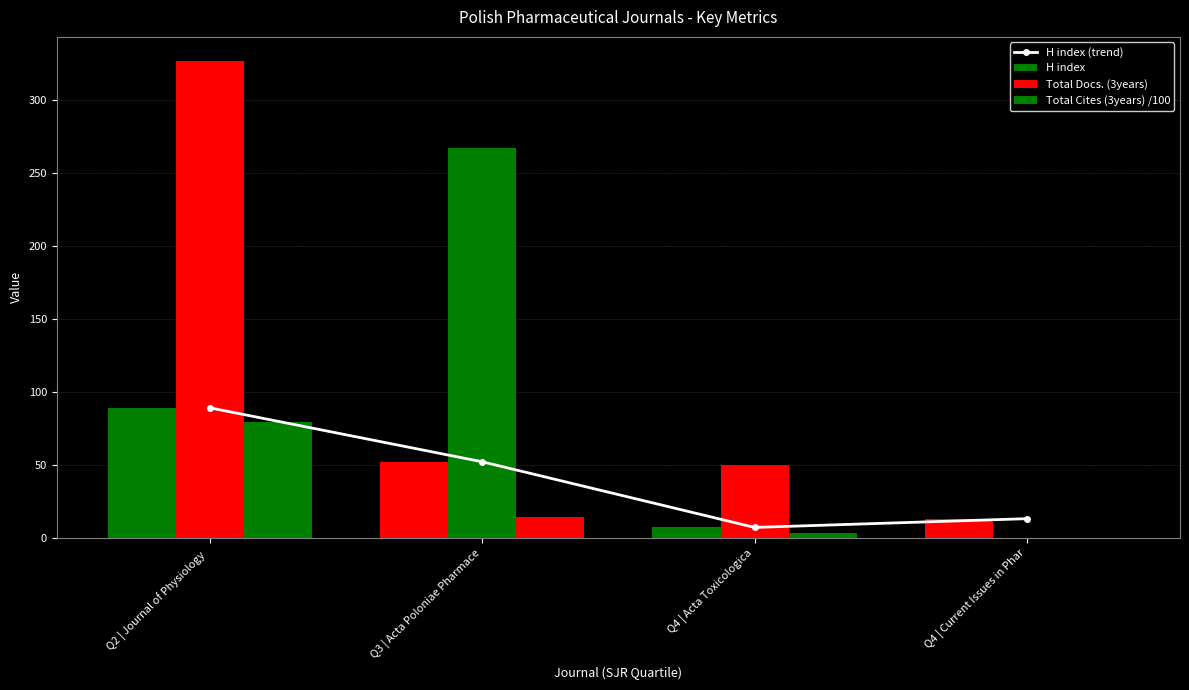

True or false: Total Docs. (3years) has a value of 30 at Q4 | Acta Toxicologica.

False